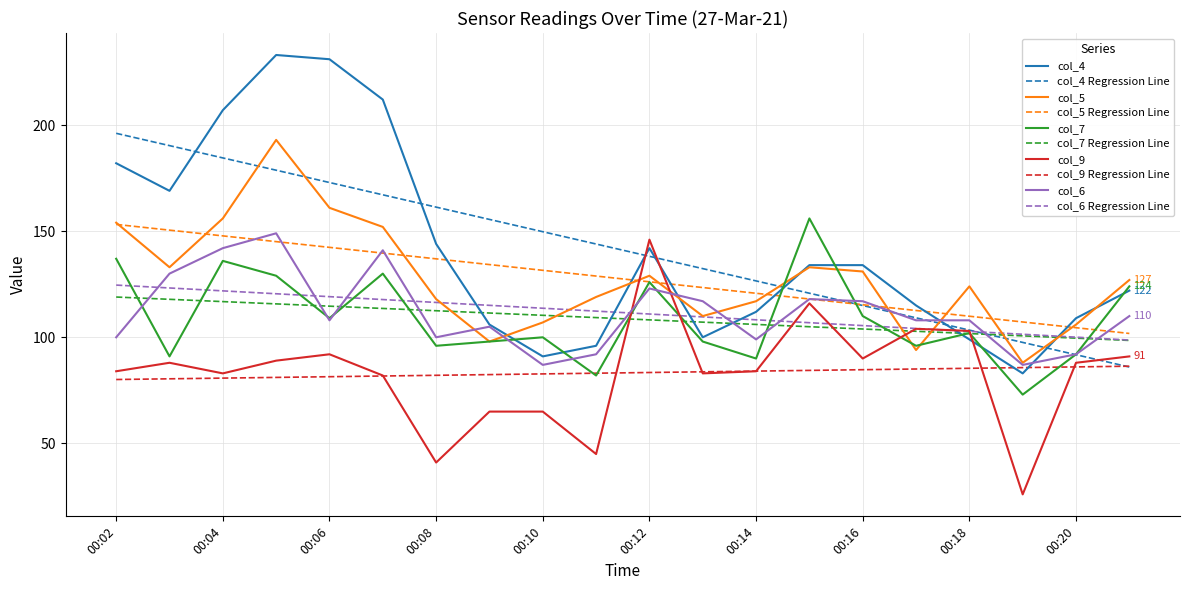

What is the difference between the maximum and minimum values in the col_4 series?

150.0